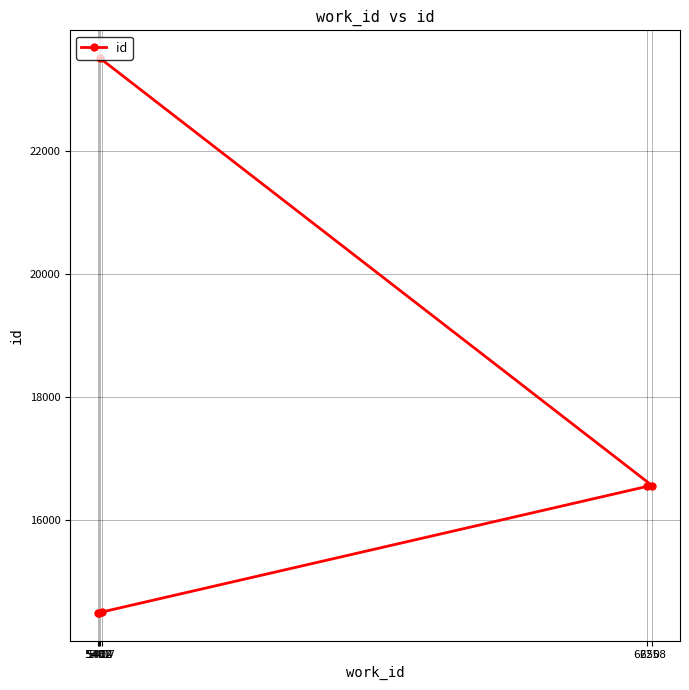

What is the label of the 4th point from the left?

6250